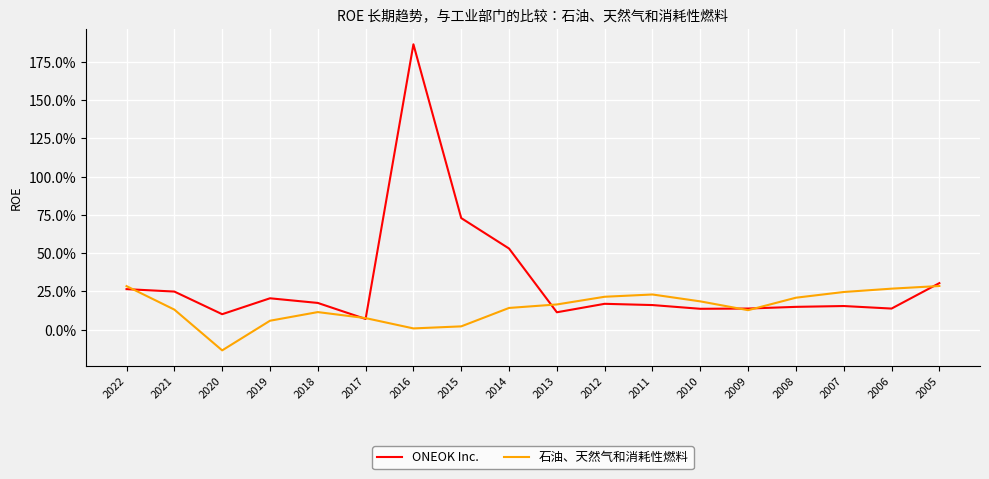

Does the chart display data point markers on the line(s)?

No